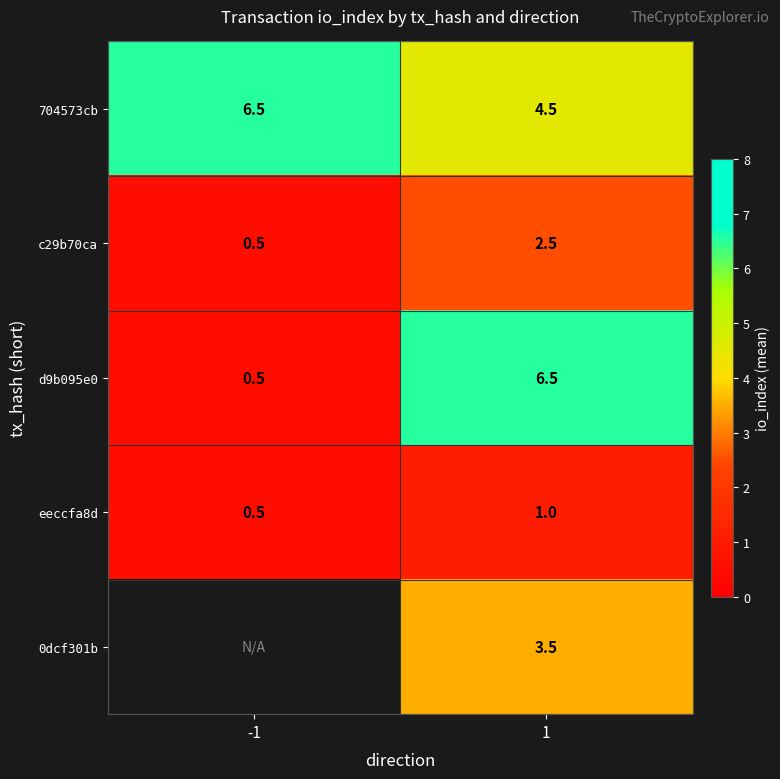

What is the approximate value of 704573cb at -1?

6.5